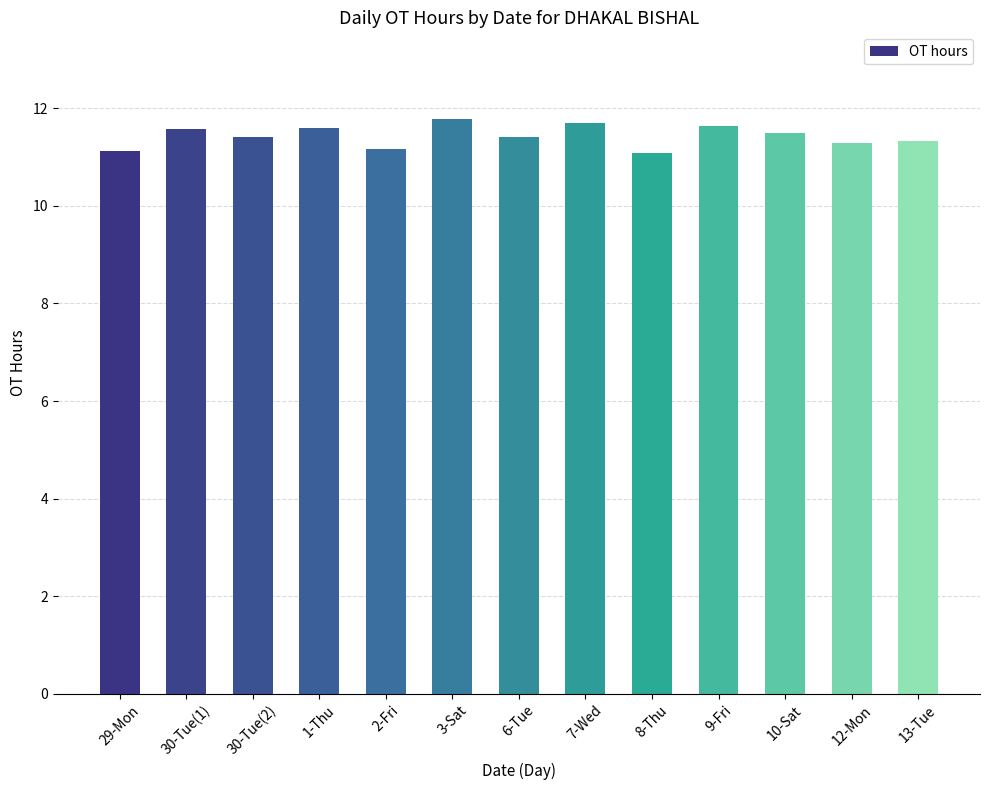

Which has a higher value, 30-Tue(1) or 8-Thu?

30-Tue(1)